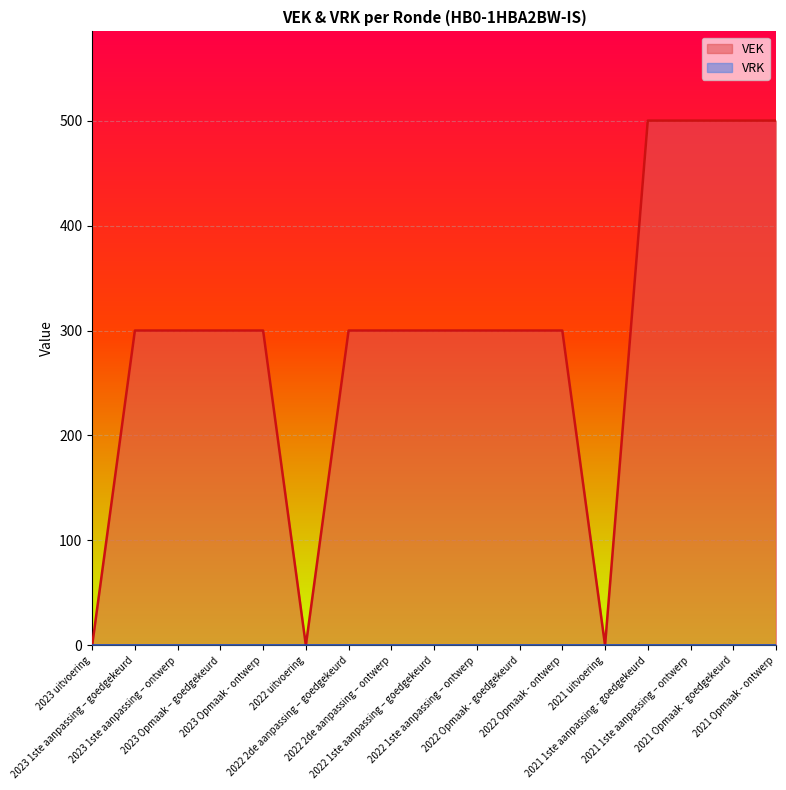

Reading left to right, list all the values displayed in this chart.

2023 uitvoering=0	2023 1ste aanpassing – goedgekeurd=300	2023 1ste aanpassing – ontwerp=300	2023 Opmaak – goedgekeurd=300	2023 Opmaak - ontwerp=300	2022 uitvoering=0	2022 2de aanpassing – goedgekeurd=300	2022 2de aanpassing – ontwerp=300	2022 1ste aanpassing – goedgekeurd=300	2022 1ste aanpassing – ontwerp=300	2022 Opmaak - goedgekeurd=300	2022 Opmaak - ontwerp=300	2021 uitvoering=0	2021 1ste aanpassing - goedgekeurd=500	2021 1ste aanpassing – ontwerp=500	2021 Opmaak - goedgekeurd=500	2021 Opmaak - ontwerp=500